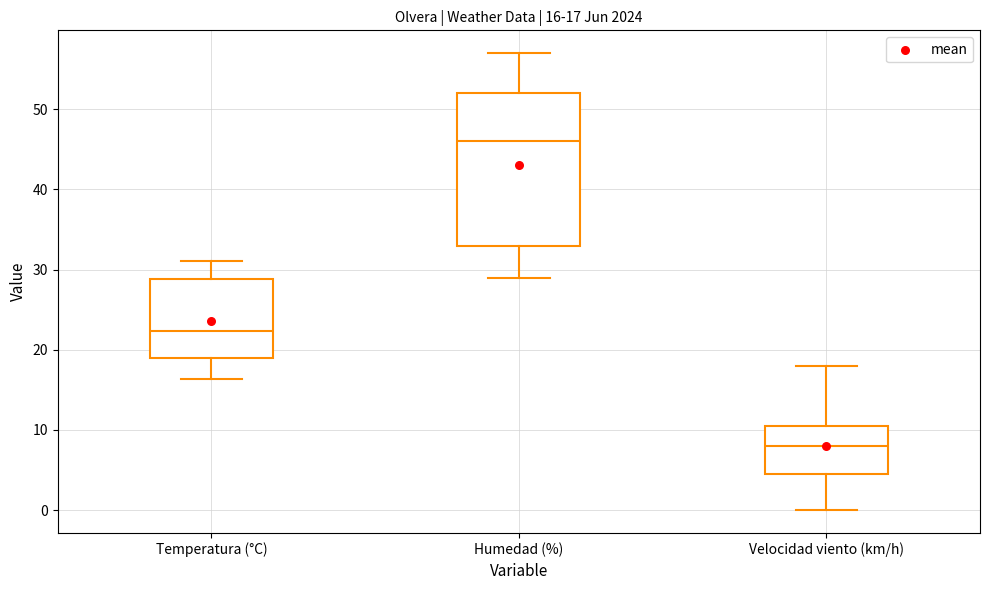

Which box is the tallest, from its lower edge to its upper edge?

Humedad (%)